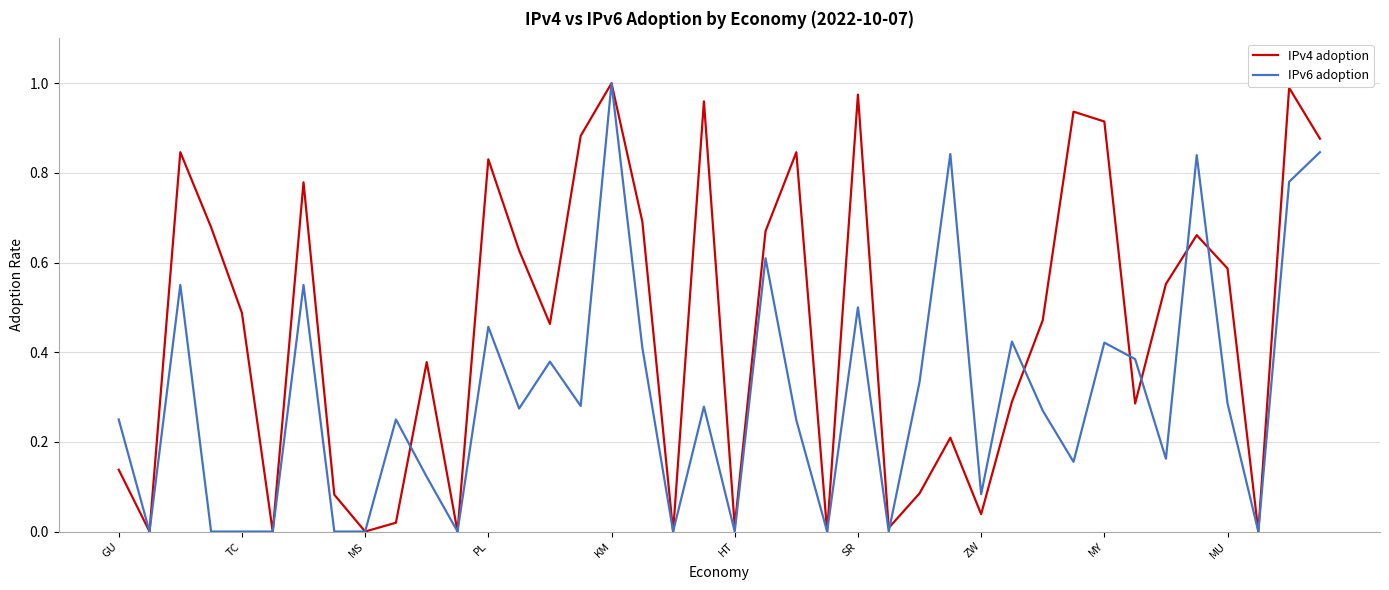

Rank the series by their average value, from lowest to highest.

IPv6 adoption, IPv4 adoption